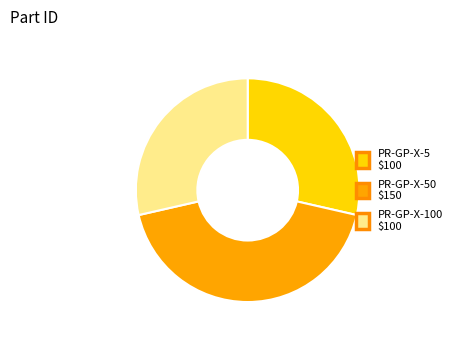

Is it true that PR-GP-X-5 $100 is 29% of the pie?

True